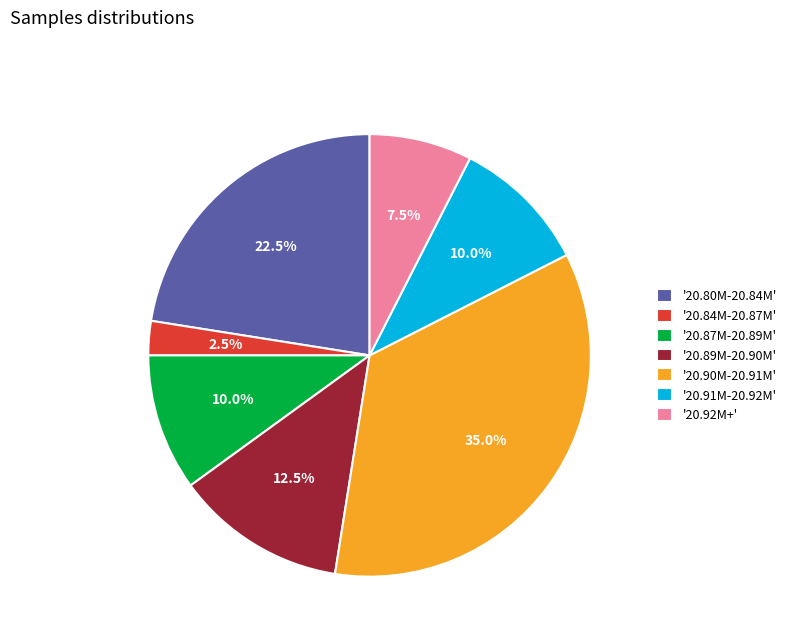

Which slice is the largest?

'20.90M-20.91M'